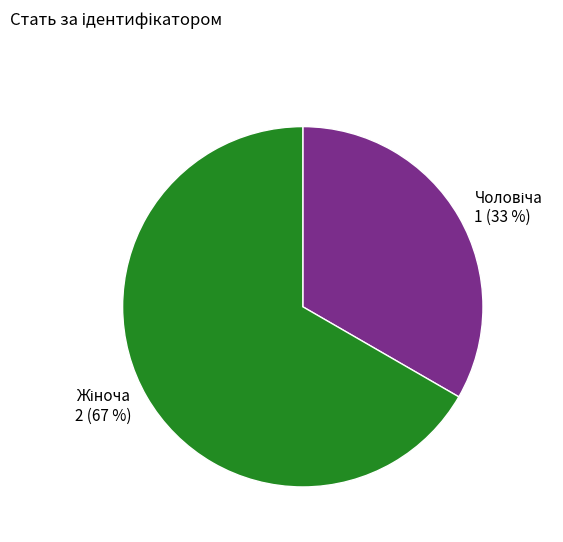

Is there a majority slice in this chart?

Yes